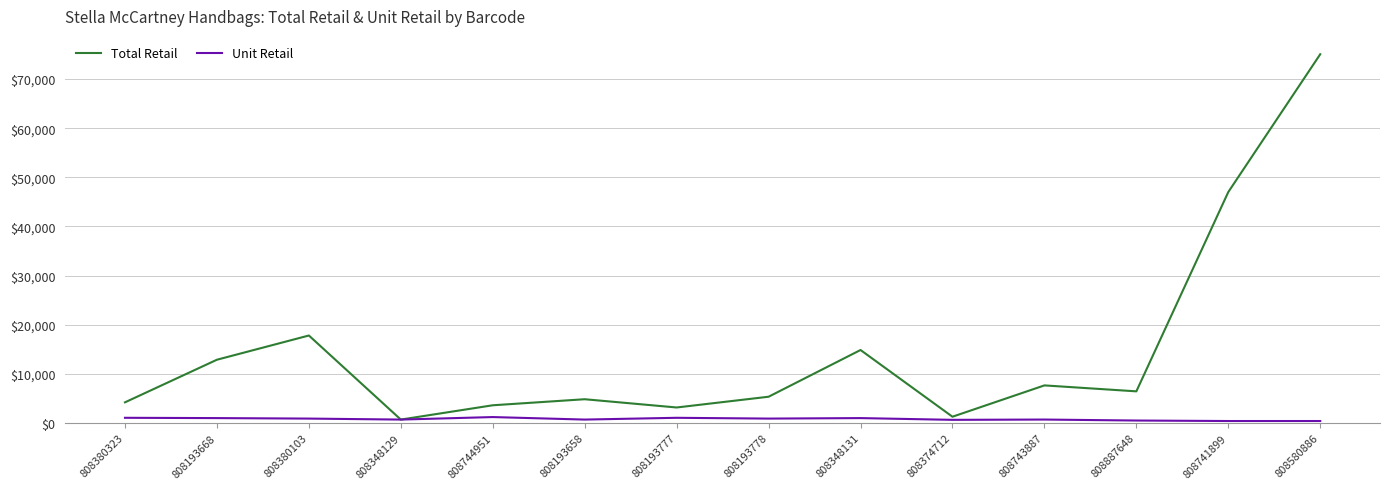

The Total Retail series shows 25076 at 808741899. True or false?

False